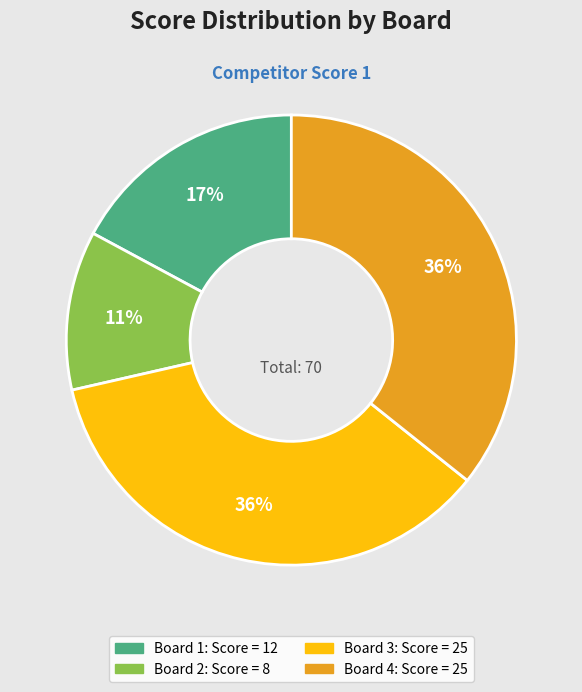

What is the ratio of the value at Board 2 to the value at Board 4?

0.3